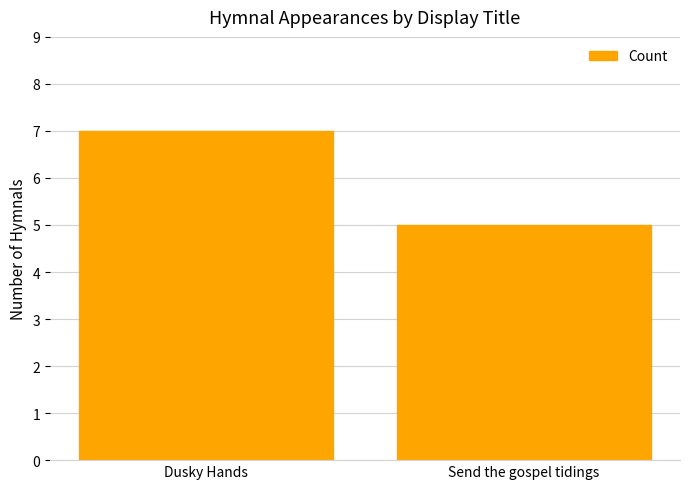

What is the maximum value shown in the chart?

7